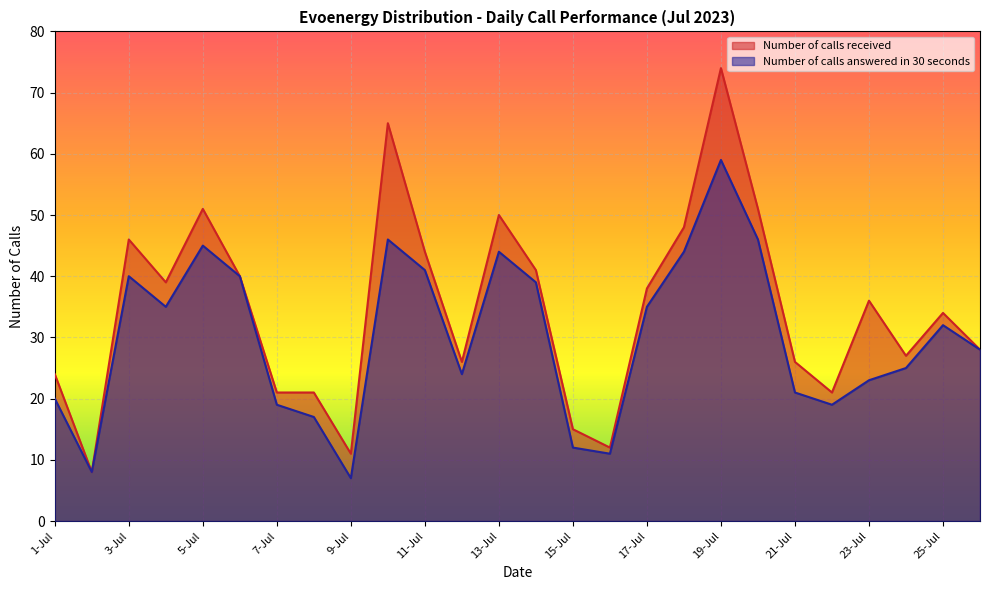

Rank the categories by Number of calls answered in 30 seconds value from highest to lowest.

19-Jul, 10-Jul, 20-Jul, 5-Jul, 13-Jul, 18-Jul, 11-Jul, 3-Jul, 6-Jul, 14-Jul, 4-Jul, 17-Jul, 25-Jul, 26-Jul, 24-Jul, 12-Jul, 23-Jul, 21-Jul, 1-Jul, 7-Jul, 22-Jul, 8-Jul, 15-Jul, 16-Jul, 2-Jul, 9-Jul